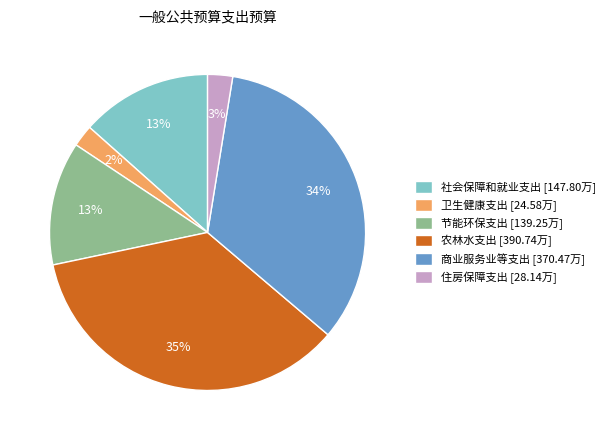

Is 农林水支出 the majority of the pie?

No